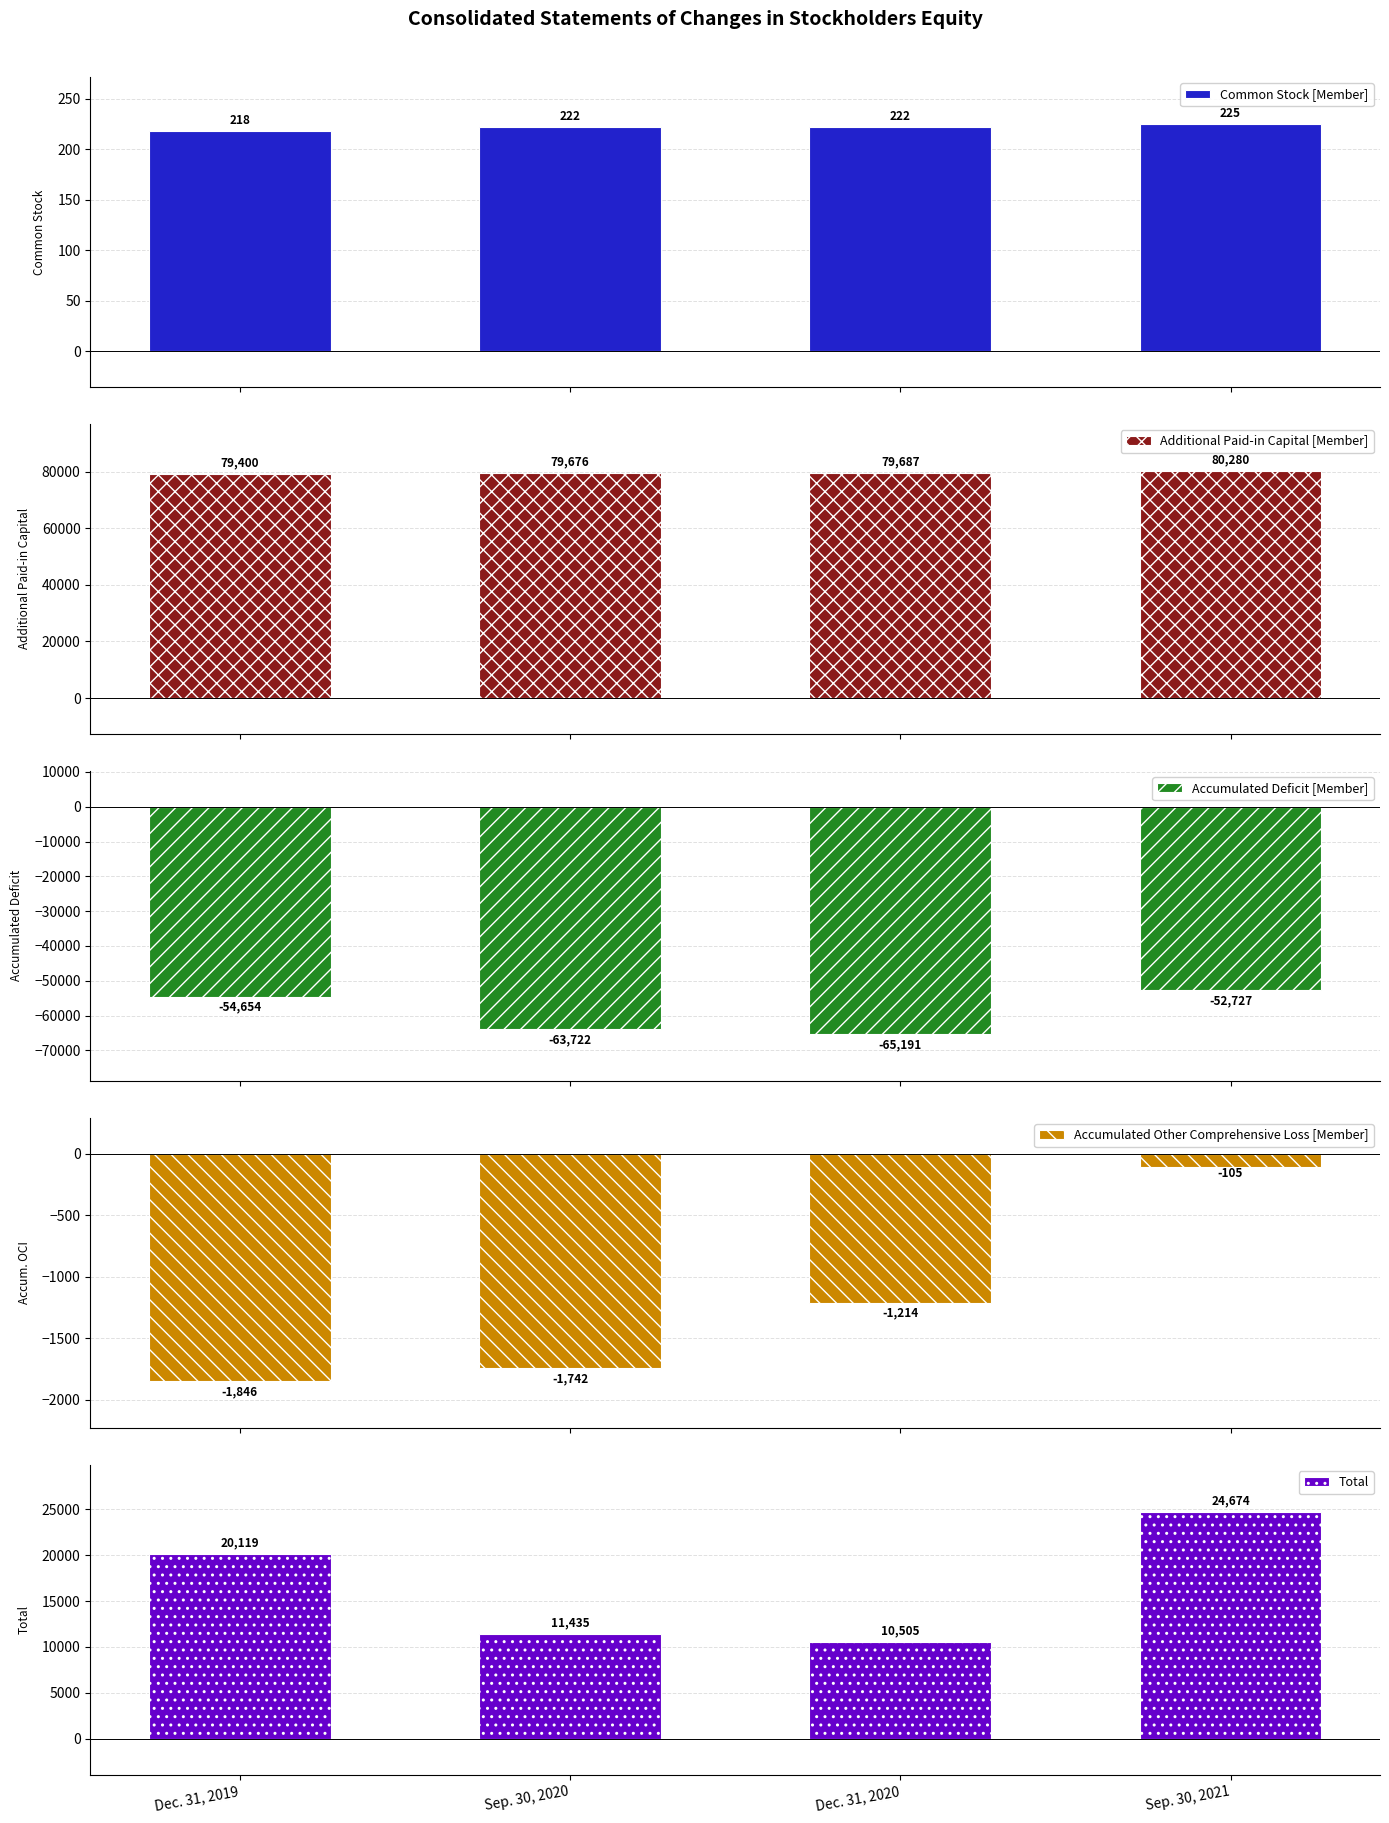

Is the value of Accumulated Deficit [Member] at Dec. 31, 2019 greater than the value of Total at Sep. 30, 2021?

No